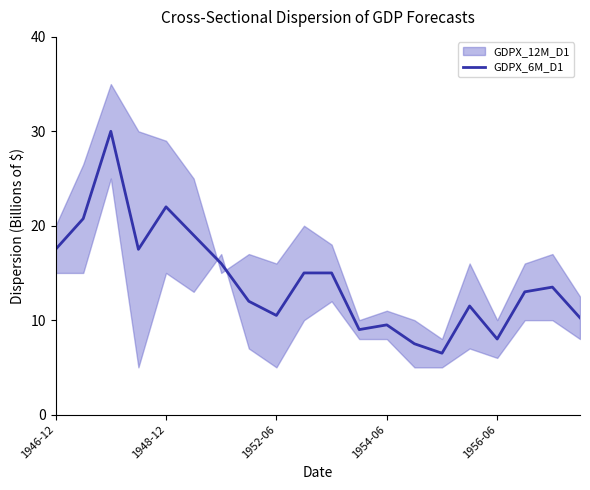

True or false: GDPX_6M_D1 has a value of 22.0 at 1948-12.

True